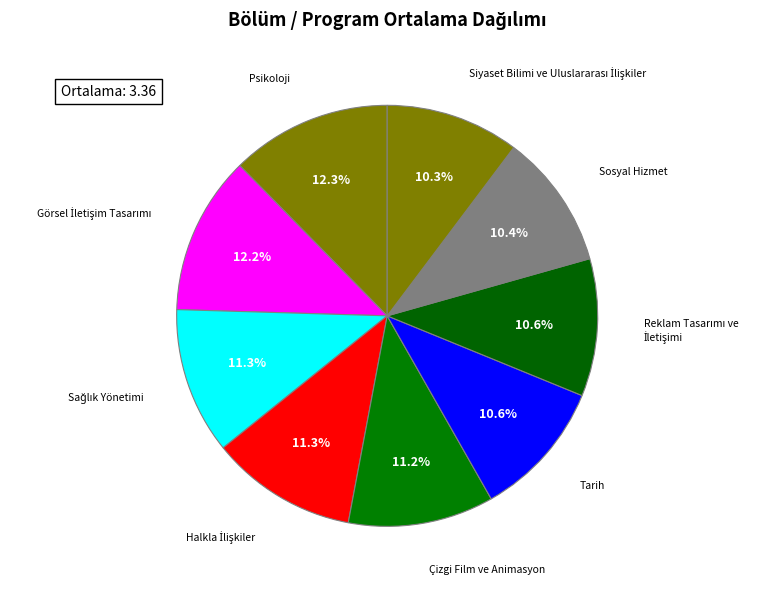

To the nearest percent, what is the average slice percentage?

11%